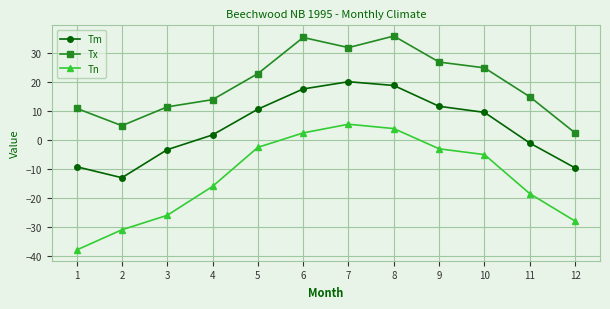

What is the value of the Tn point at the 7th from the left?

5.5